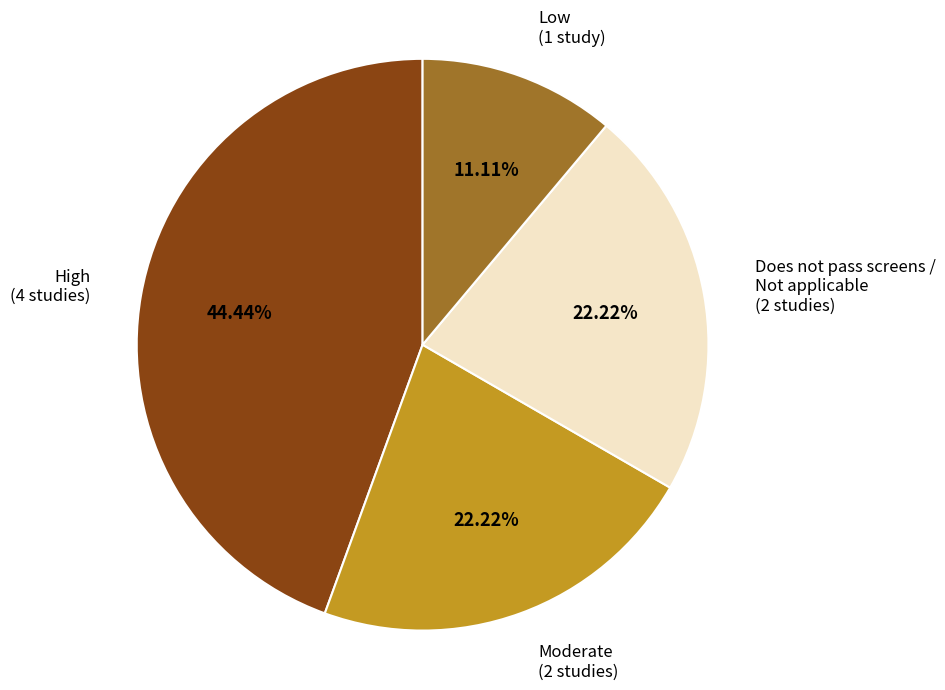

How many segments does this pie chart have?

4